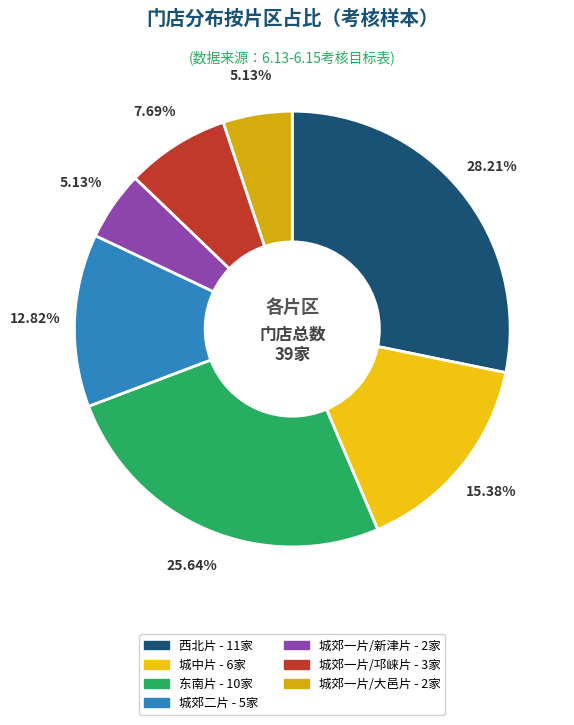

Which category has the biggest portion of the pie?

西北片